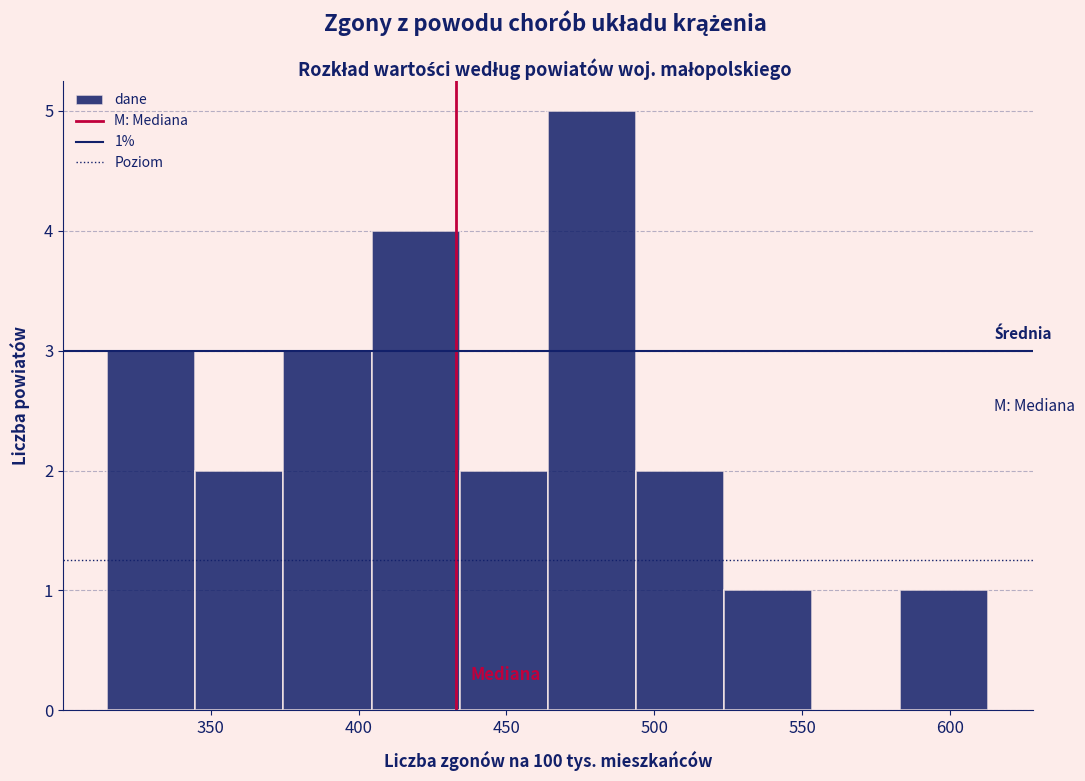

Over which range of the x-axis is the bar tallest?

465 to 495